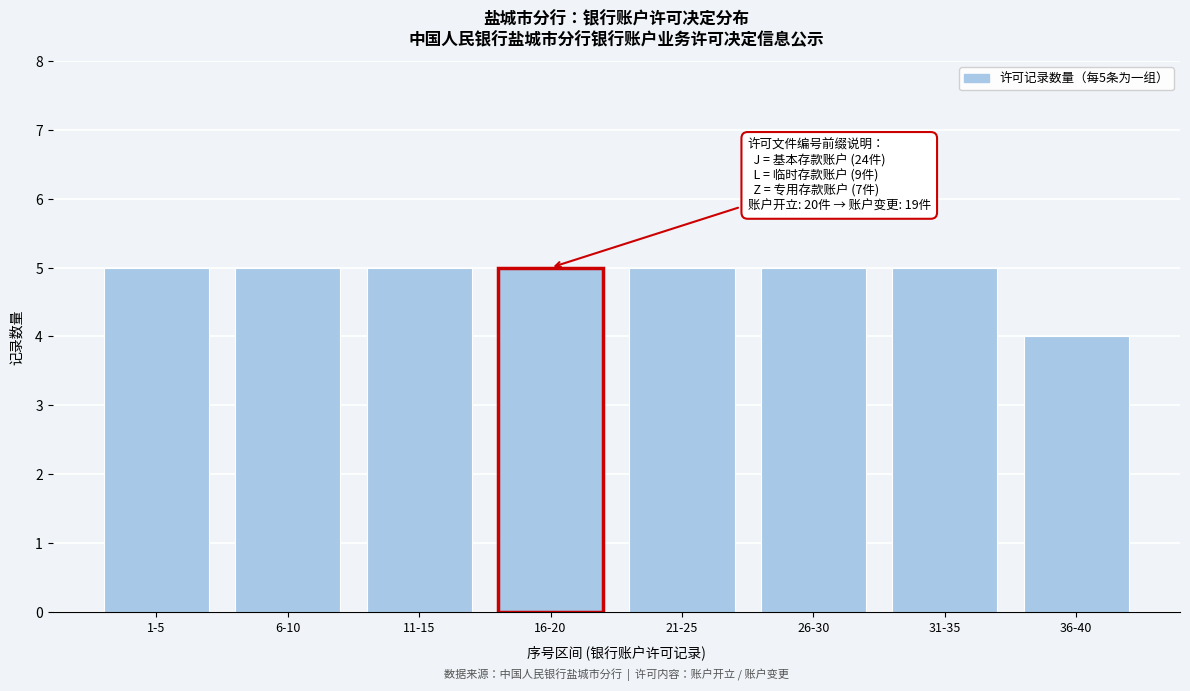

Reading right to left, transcribe all the data shown in this chart.

4	5	5	5	5	5	5	5